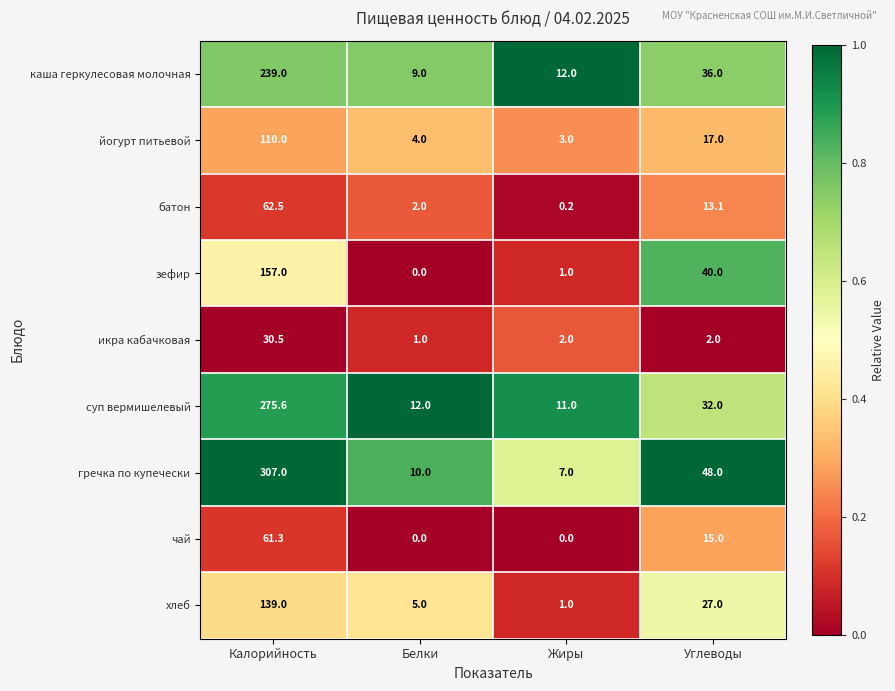

Is it true that икра кабачковая equals 30.5 at Калорийность?

True